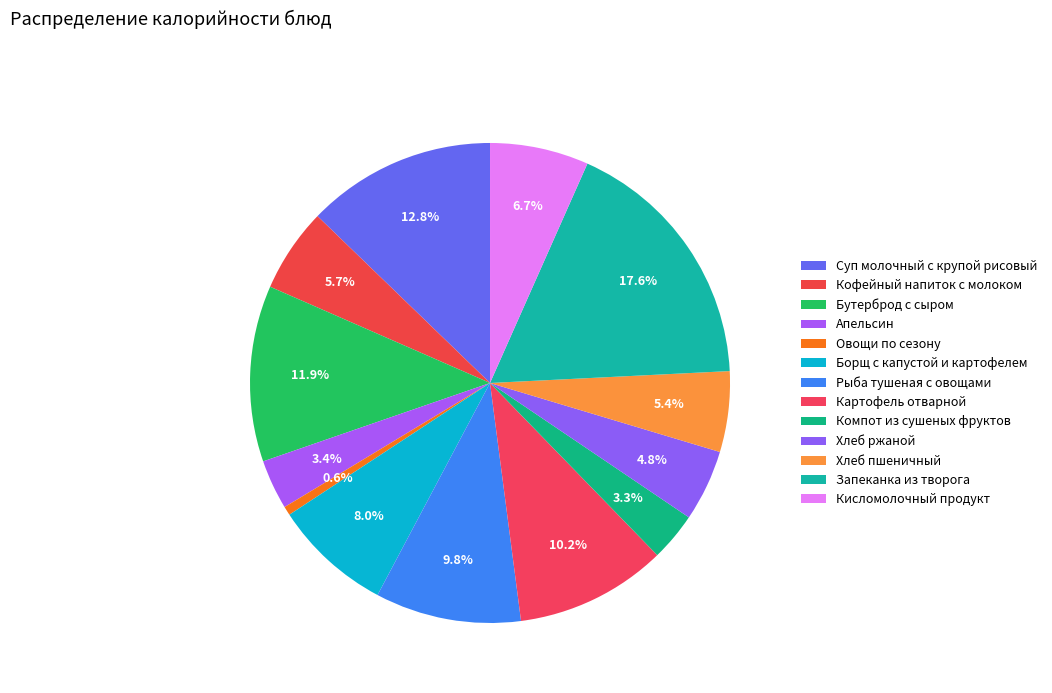

How many segments does this pie chart have?

13